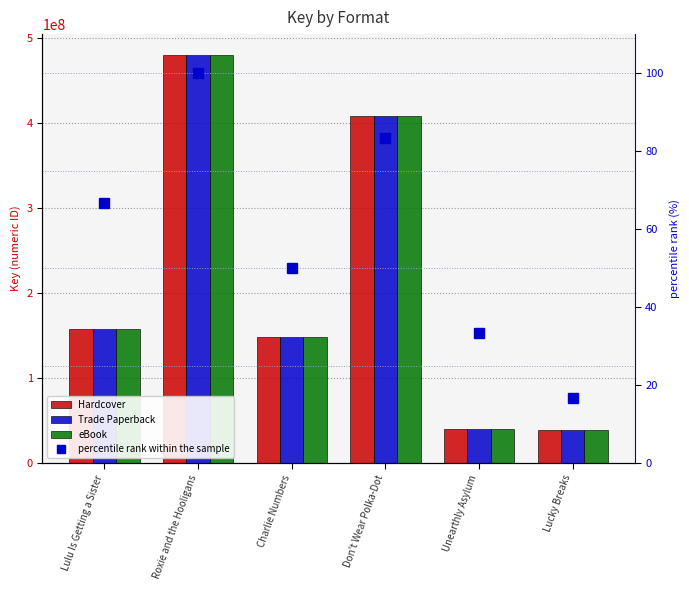

What is the smallest value displayed?

16.7